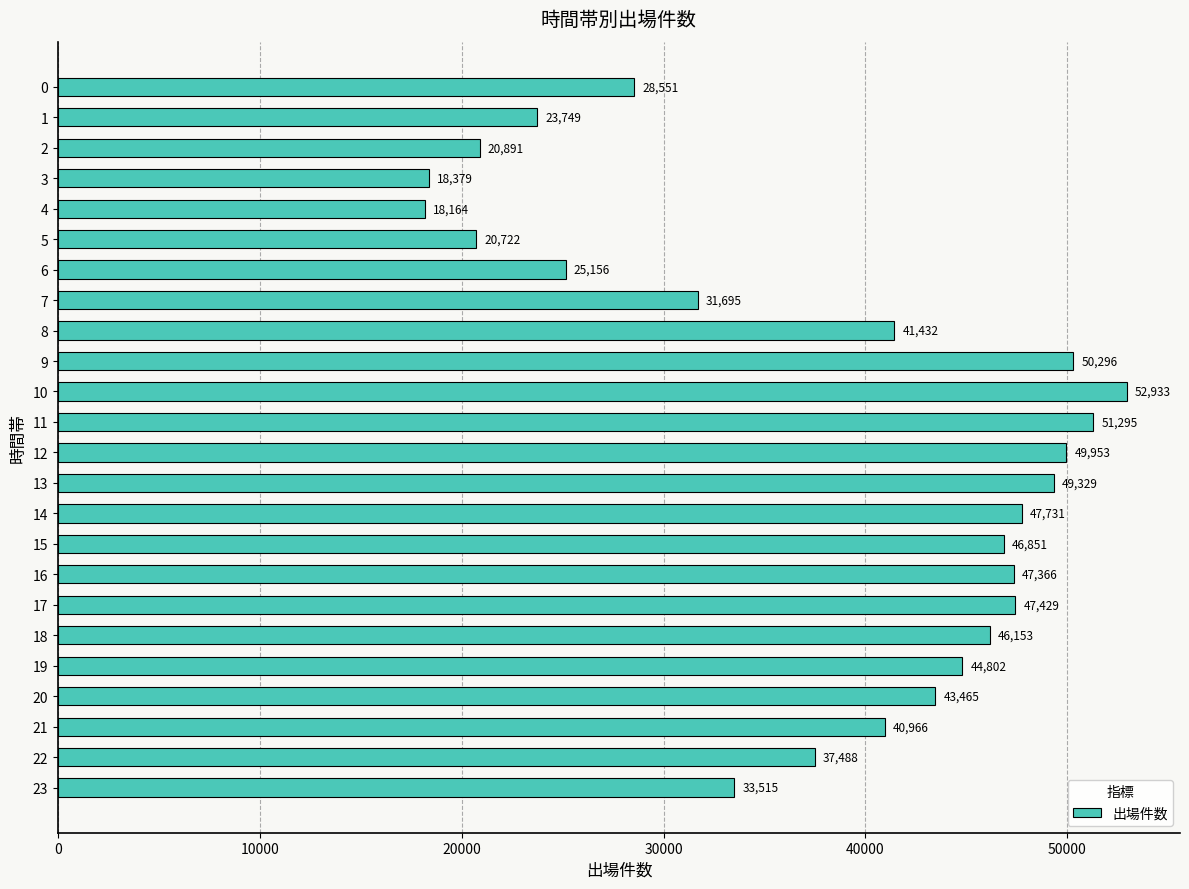

Reading bottom to top, extract all data points from this chart.

33515	37488	40966	43465	44802	46153	47429	47366	46851	47731	49329	49953	51295	52933	50296	41432	31695	25156	20722	18164	18379	20891	23749	28551